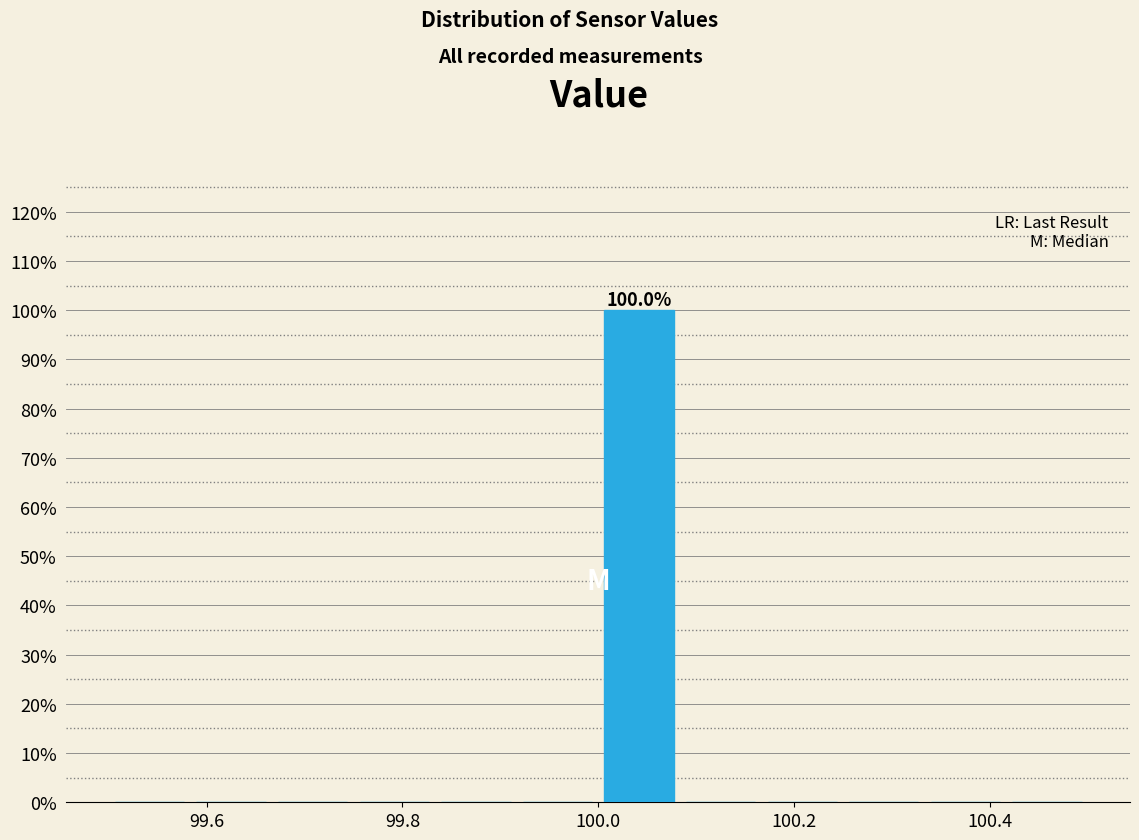

Over which range of the x-axis is the bar tallest?

100.00 to 100.08